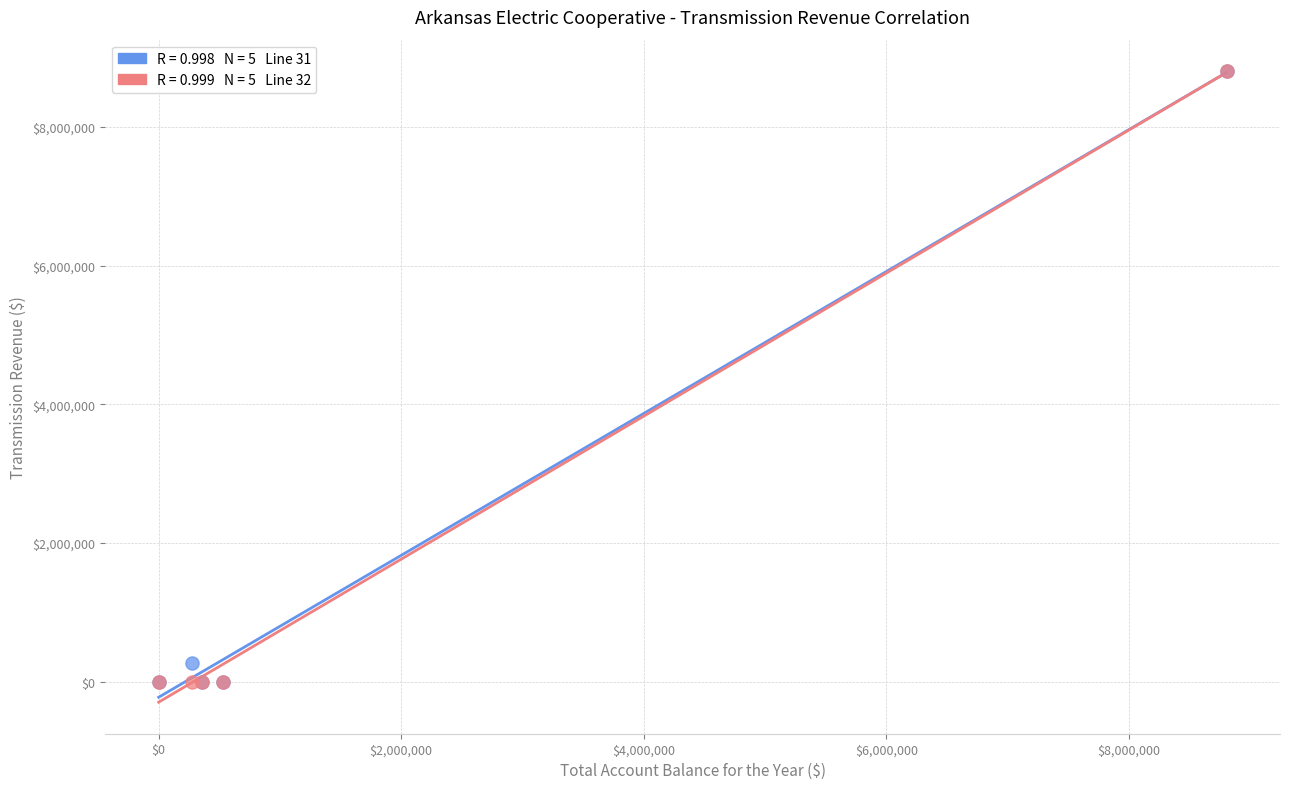

Across all series, what Y value is closest to 4403114?

274397.7